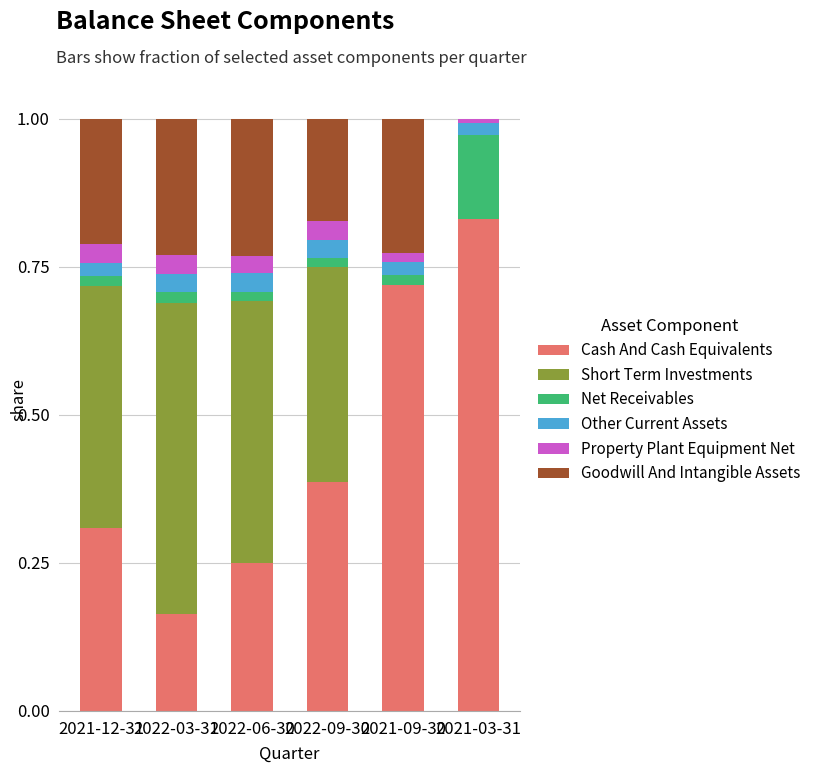

What are all the series names shown in the legend?

Cash And Cash Equivalents, Short Term Investments, Net Receivables, Other Current Assets, Property Plant Equipment Net, Goodwill And Intangible Assets